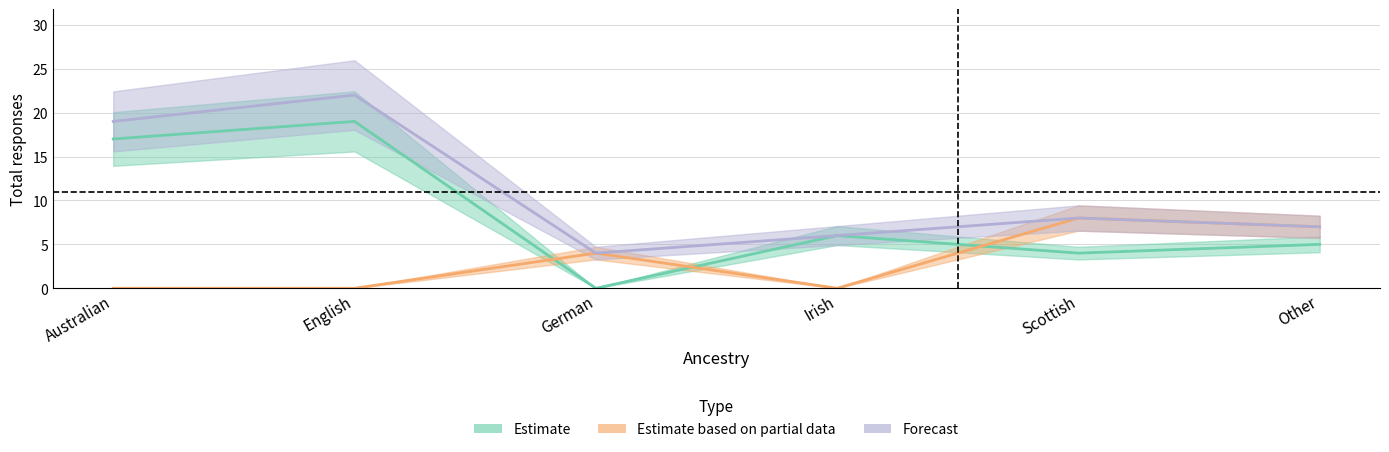

In Forecast, how many points are lower than both neighbors (excluding endpoints)?

1